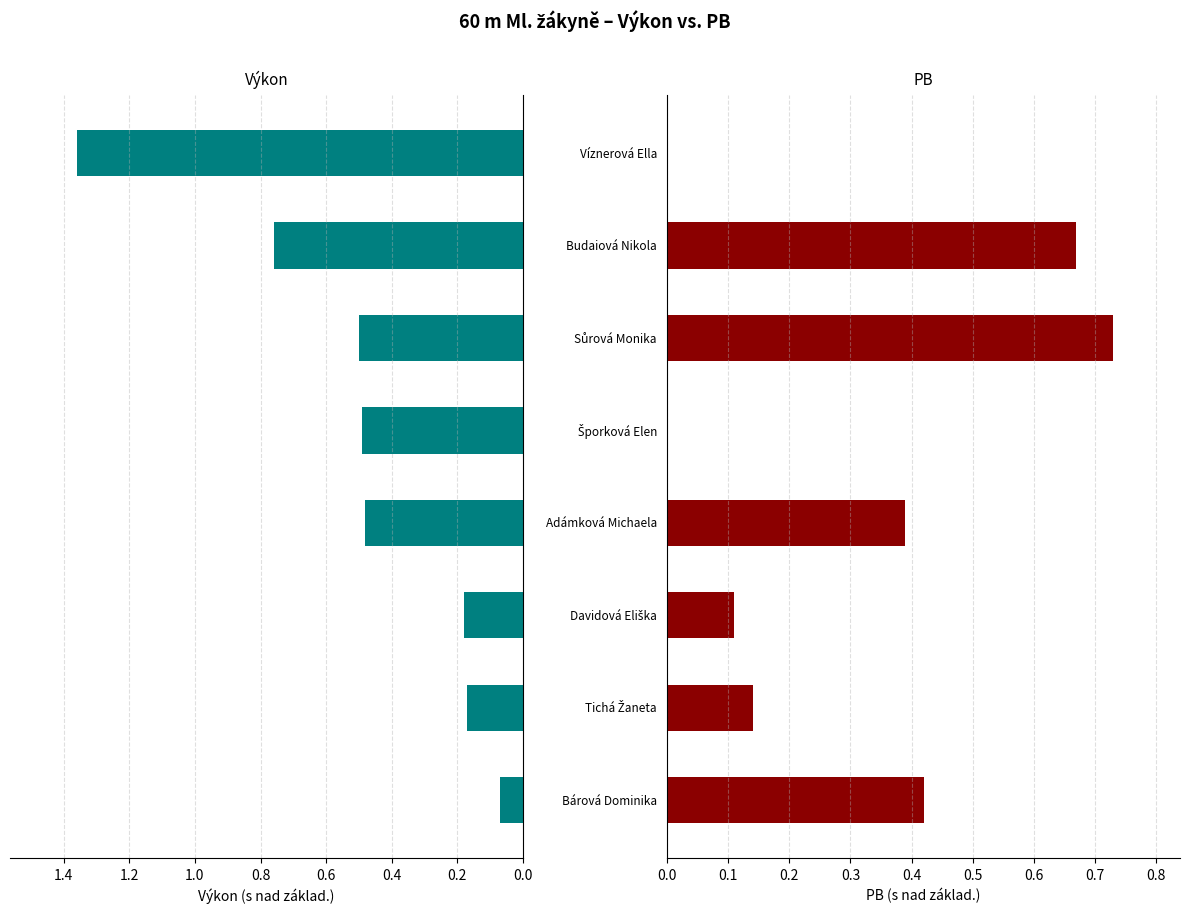

What is the difference between the maximum and second lowest values in the PB series?

0.7